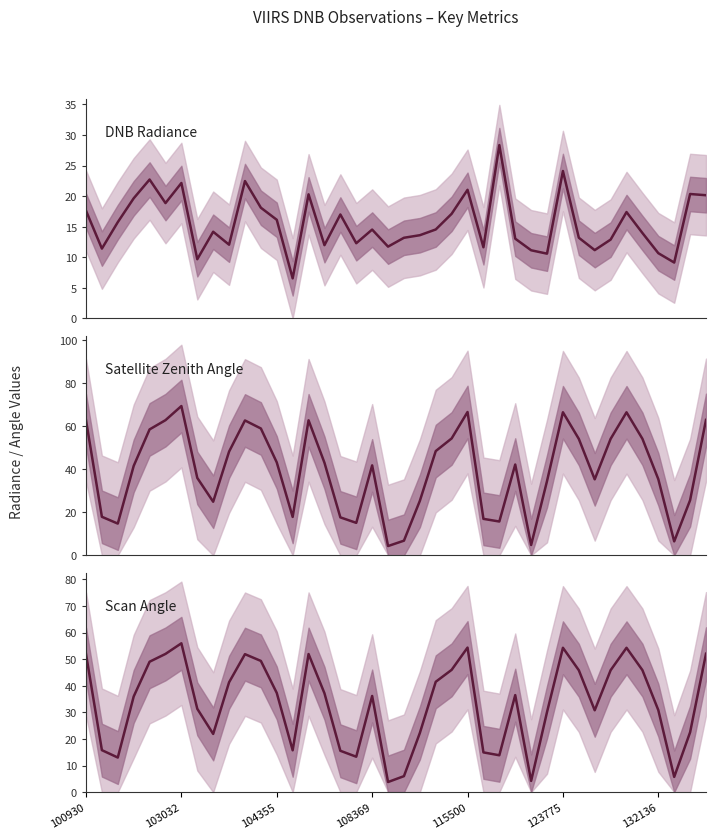

What are all the series names shown in the legend?

DNB Radiance, Satellite Zenith Angle, Scan Angle